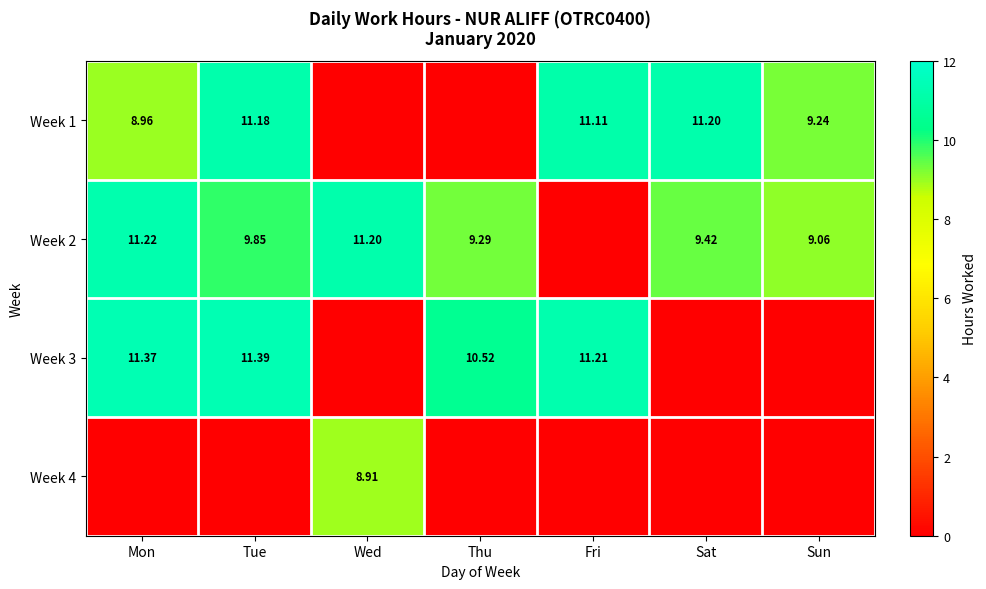

What is the difference between the second highest and second lowest values in the Week 3 series?

11.4